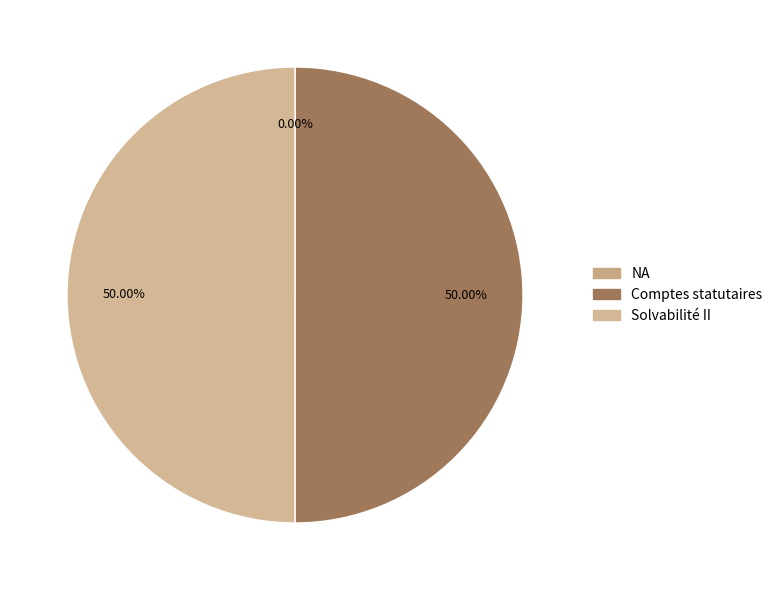

What is the smallest slice in the pie chart?

NA